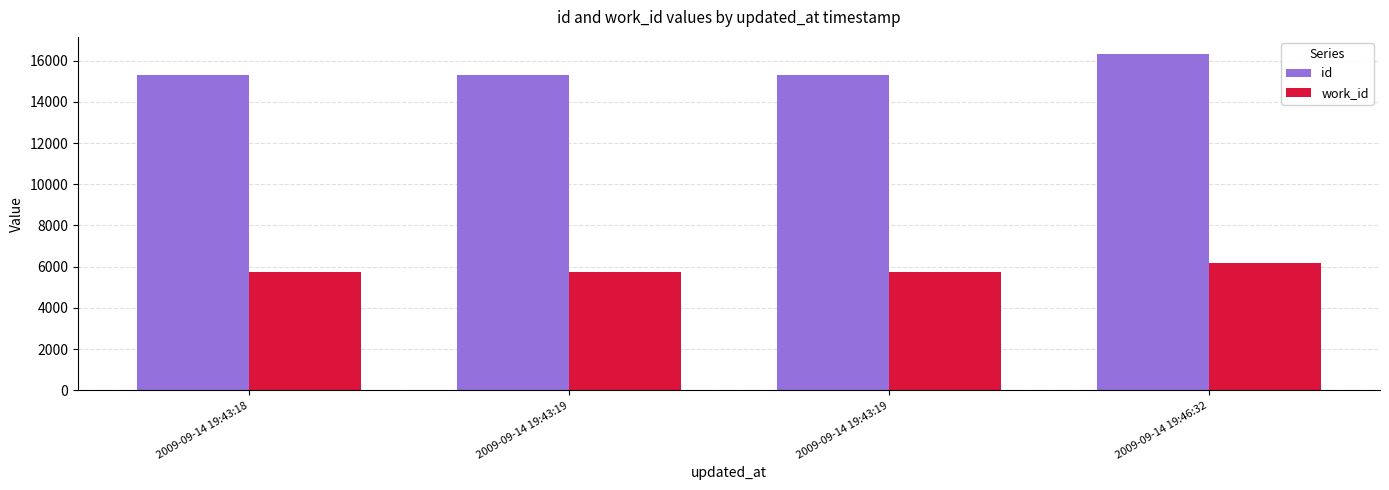

How many series are shown in this chart?

2